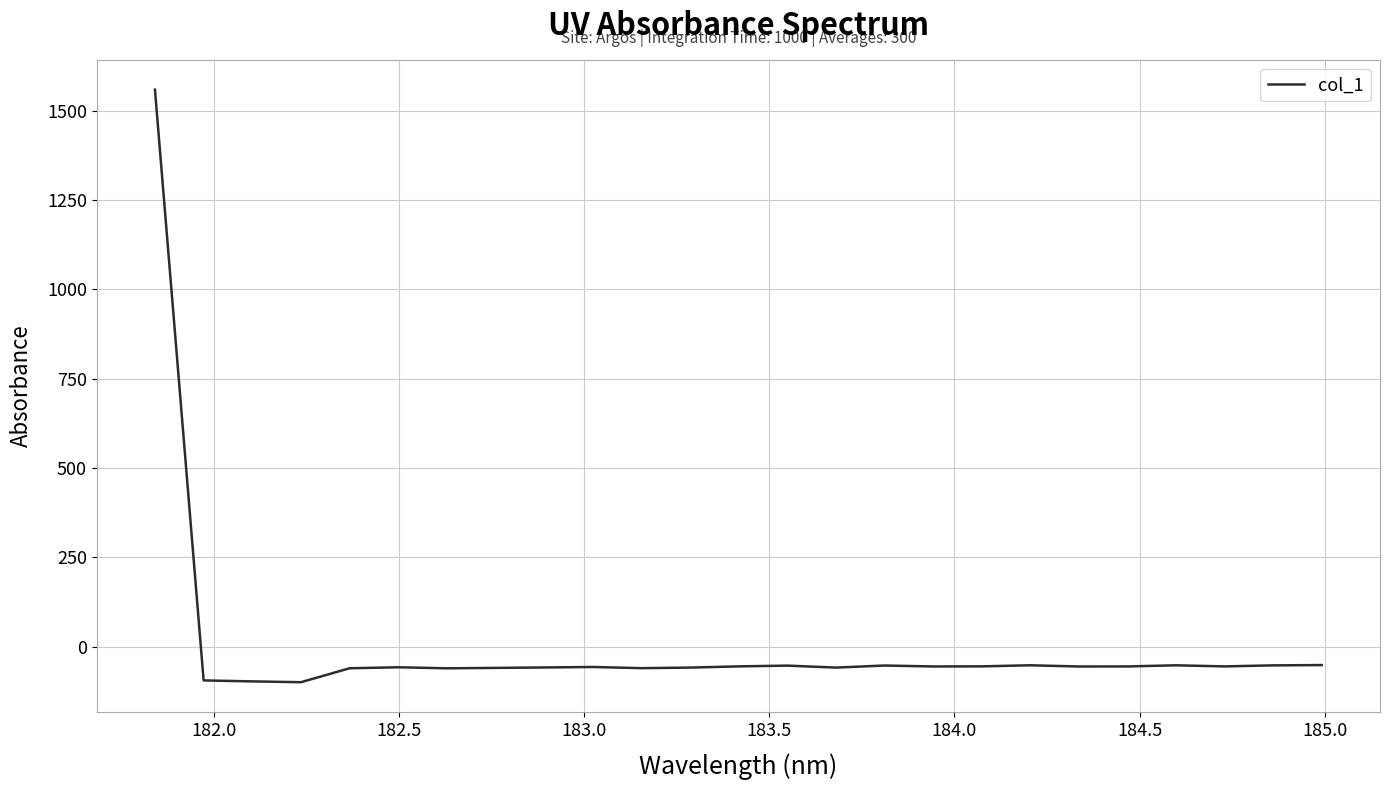

What is the difference between the maximum and minimum values?

1658.1